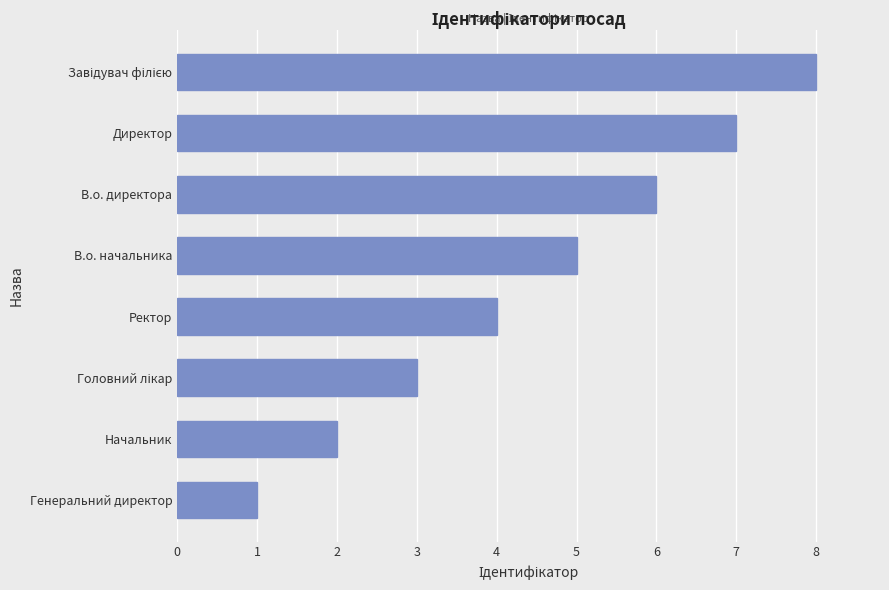

What is the change in value from В.о. начальника to В.о. директора?

+1